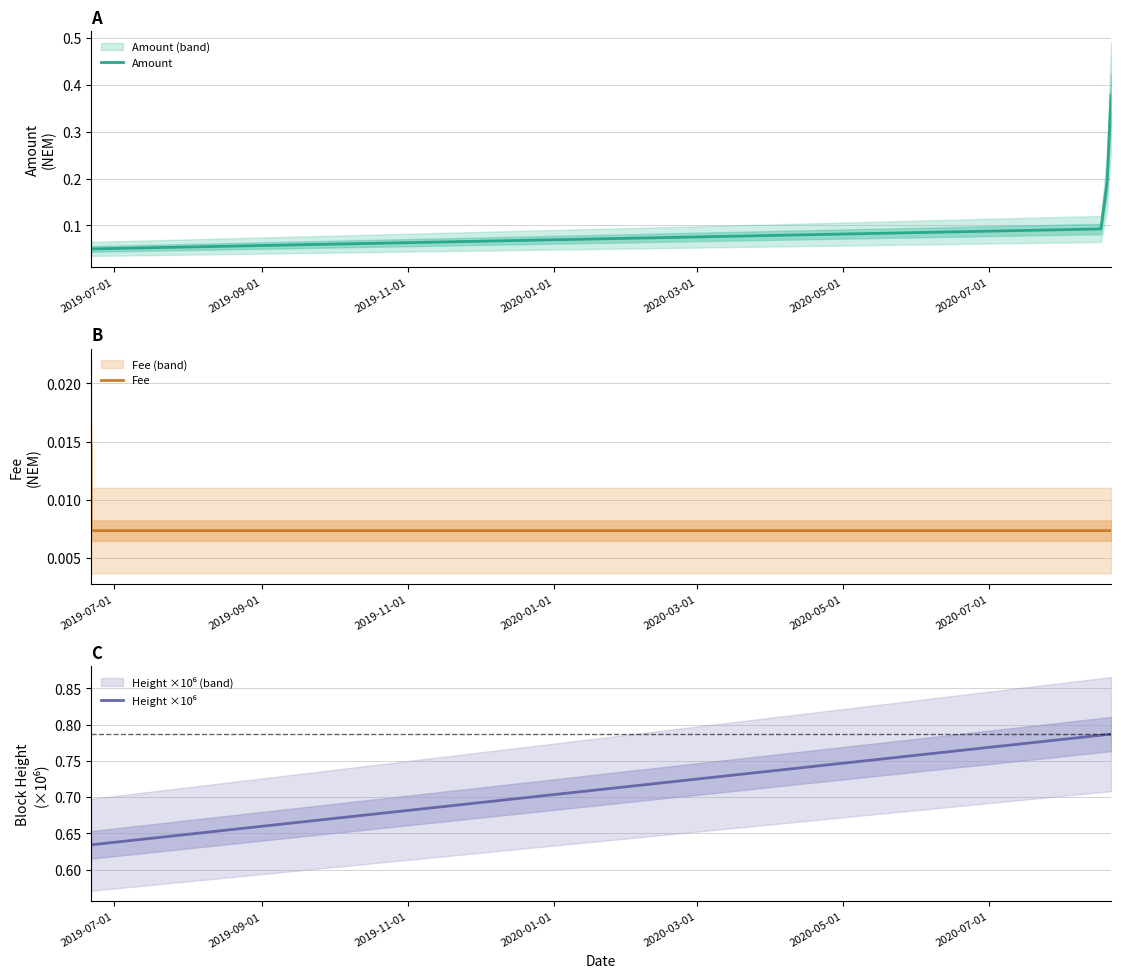

Which category has the highest value in the Fee series?

2019-07-01